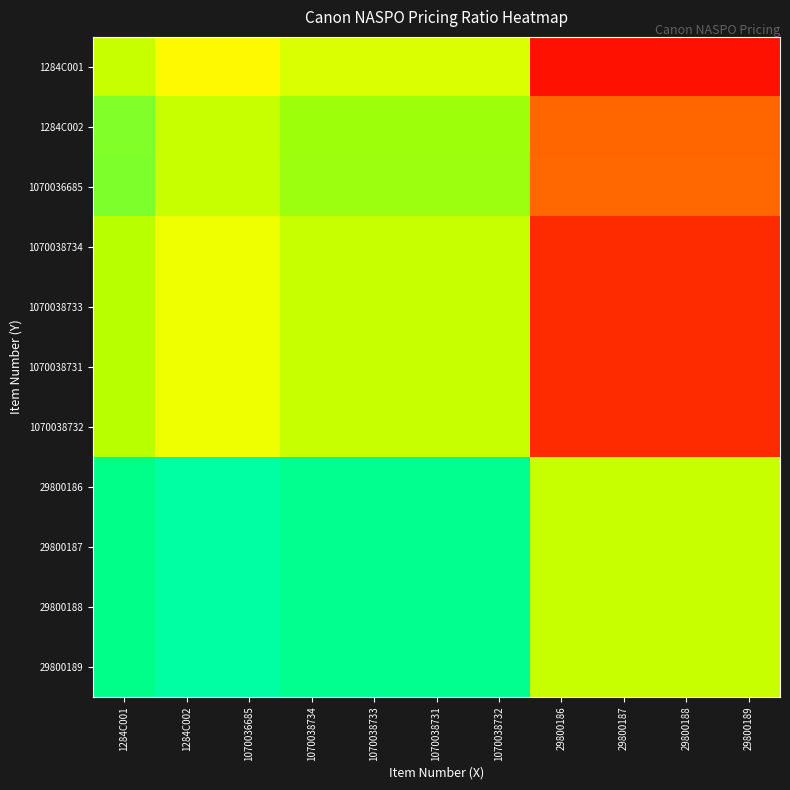

What is the total value across all series at 29800189?

15.1